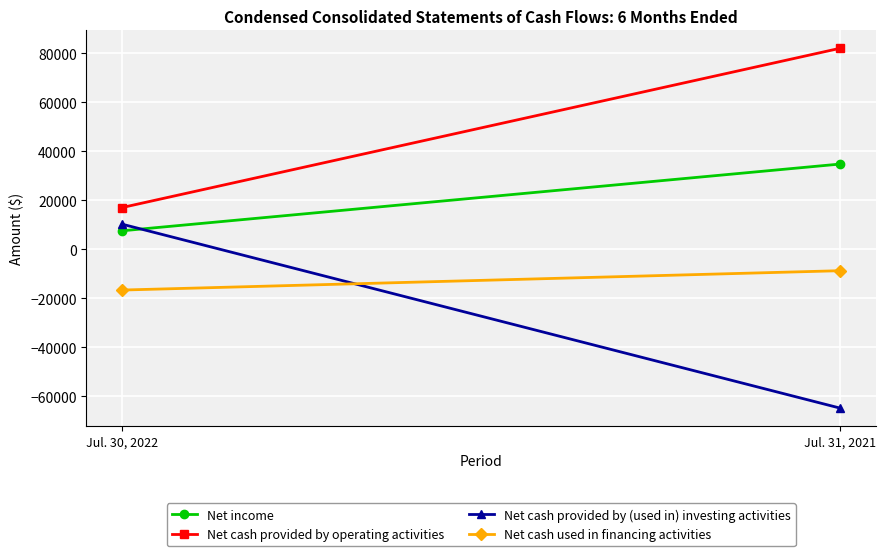

What is the difference between the highest and lowest values at Jul. 30, 2022?

33695